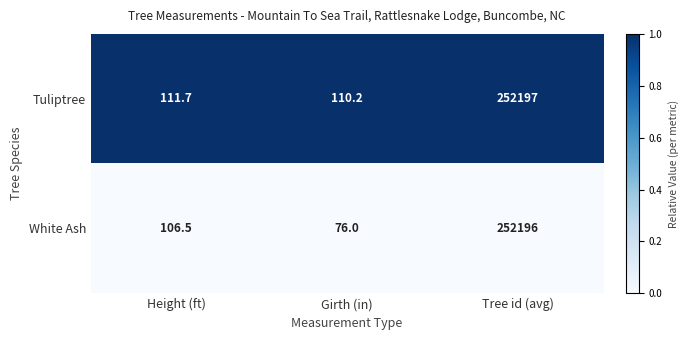

At which label does White Ash reach its peak?

Tree id (avg)